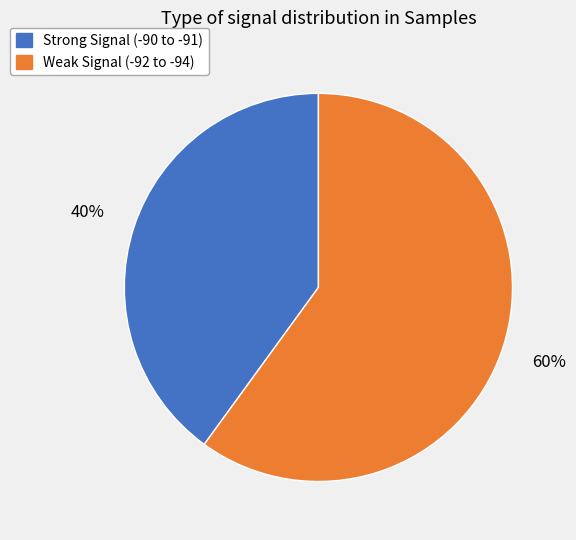

Does any single category account for the majority?

Yes